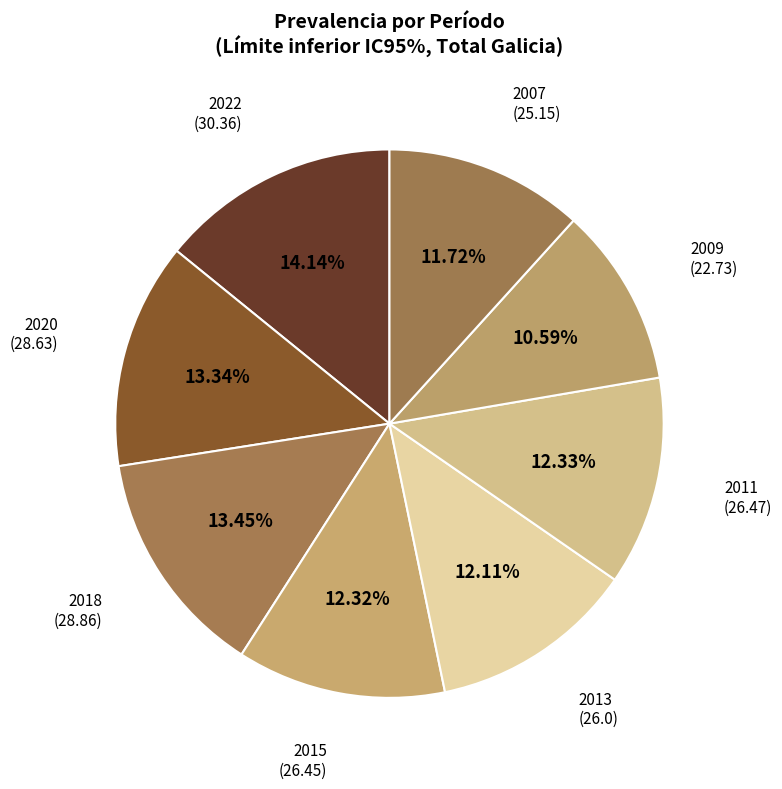

How many slices are in this pie chart?

8